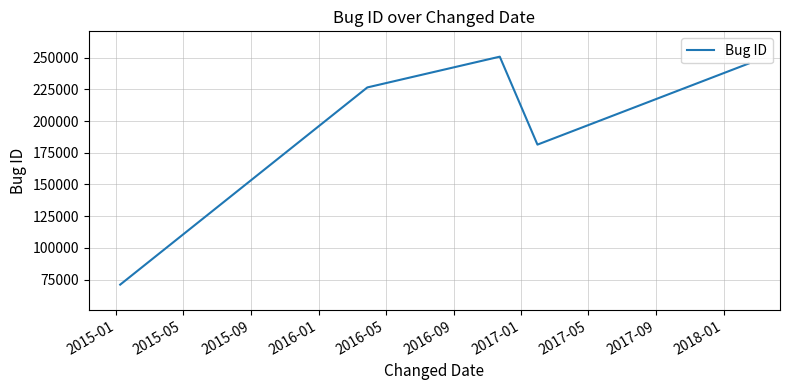

How many interior local valleys (lower than both neighbors) does the data have?

1